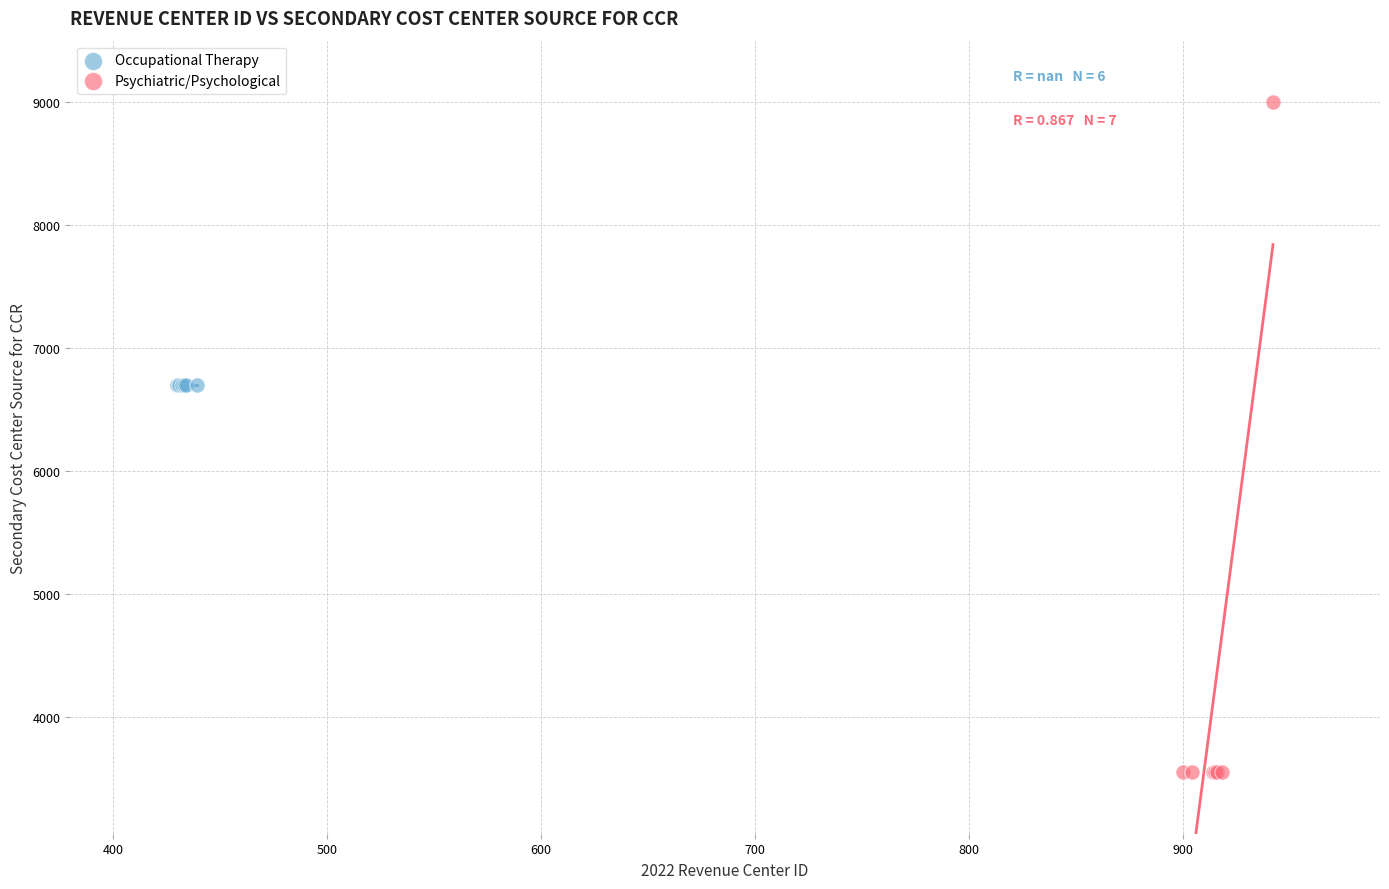

Which series contains the lowest Y value?

Psychiatric/Psychological